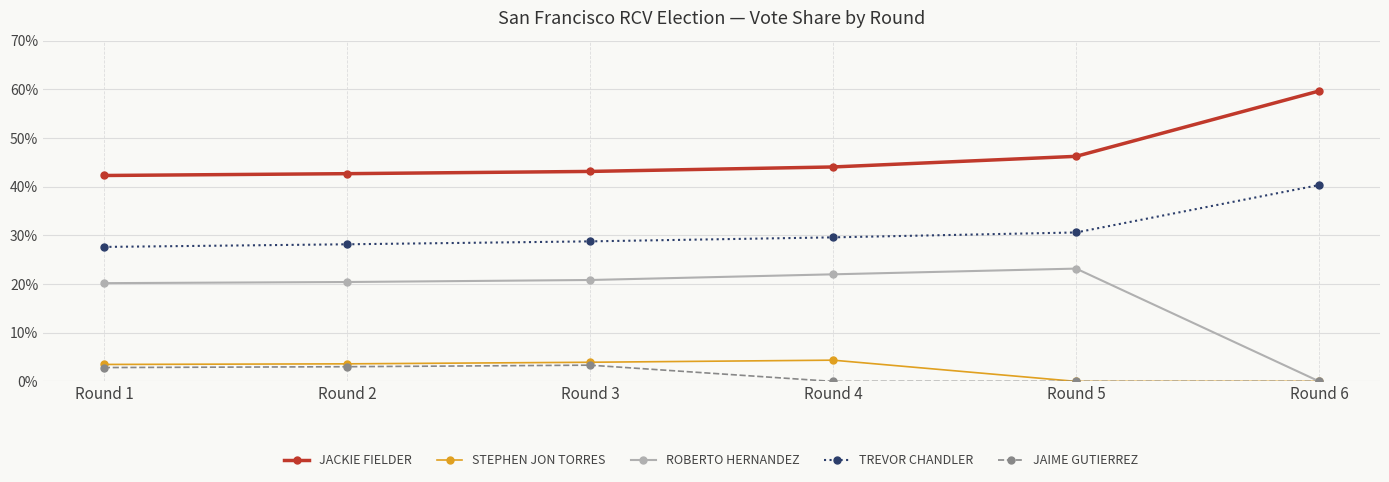

At how many categories does at least one series exceed 57?

1